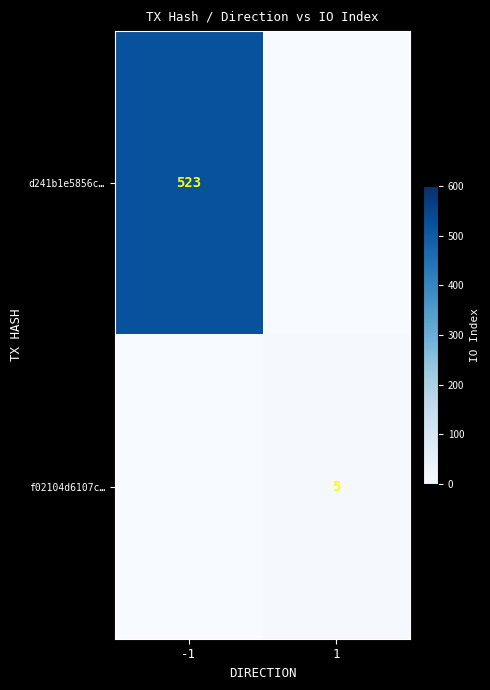

The value of d241b1e5856c… at -1 is 783. True or false?

False